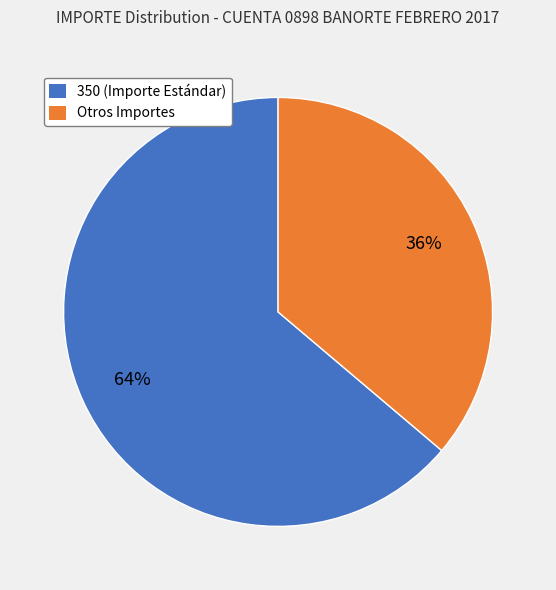

To the nearest percent, what is the difference between the largest and smallest slice percentages?

28%